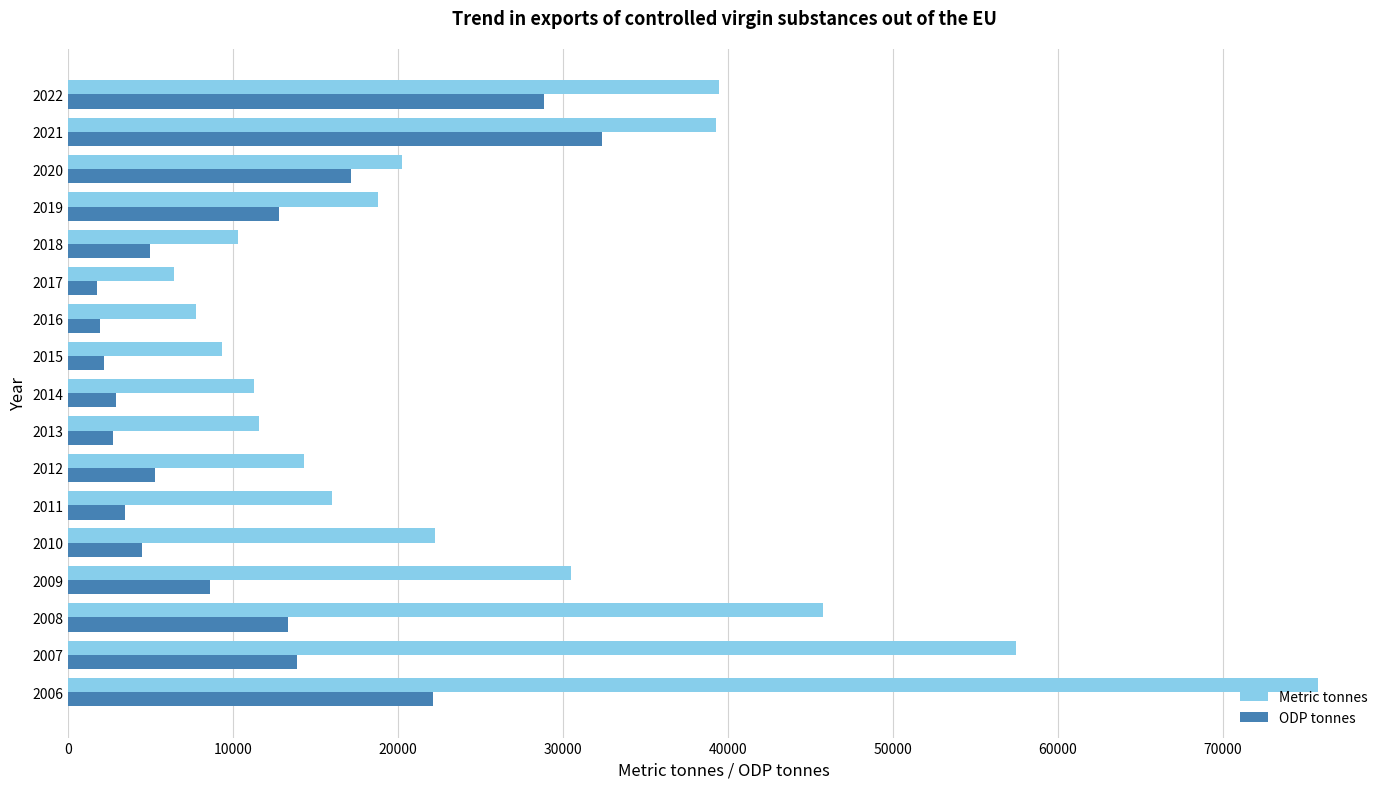

What is the lowest value of the ODP tonnes series?

1757.9